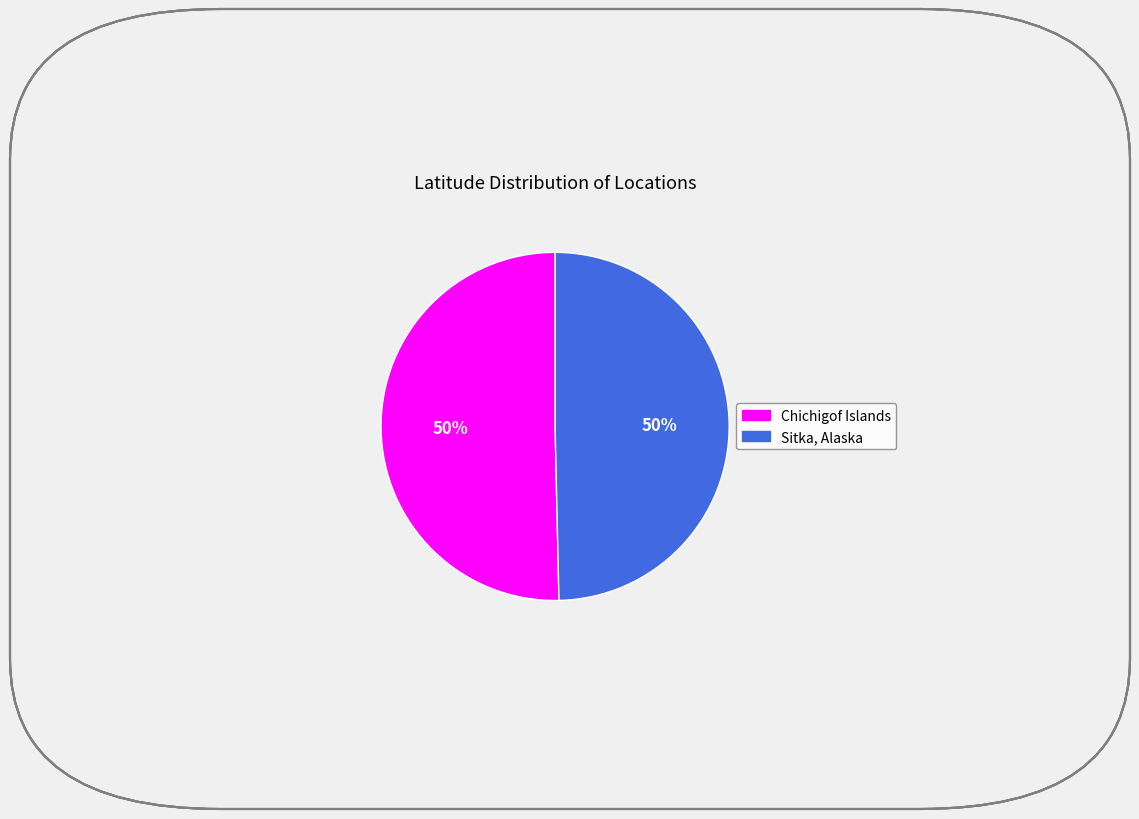

What is the ratio of the value at Chichigof Islands to the value at Sitka, Alaska?

1.0